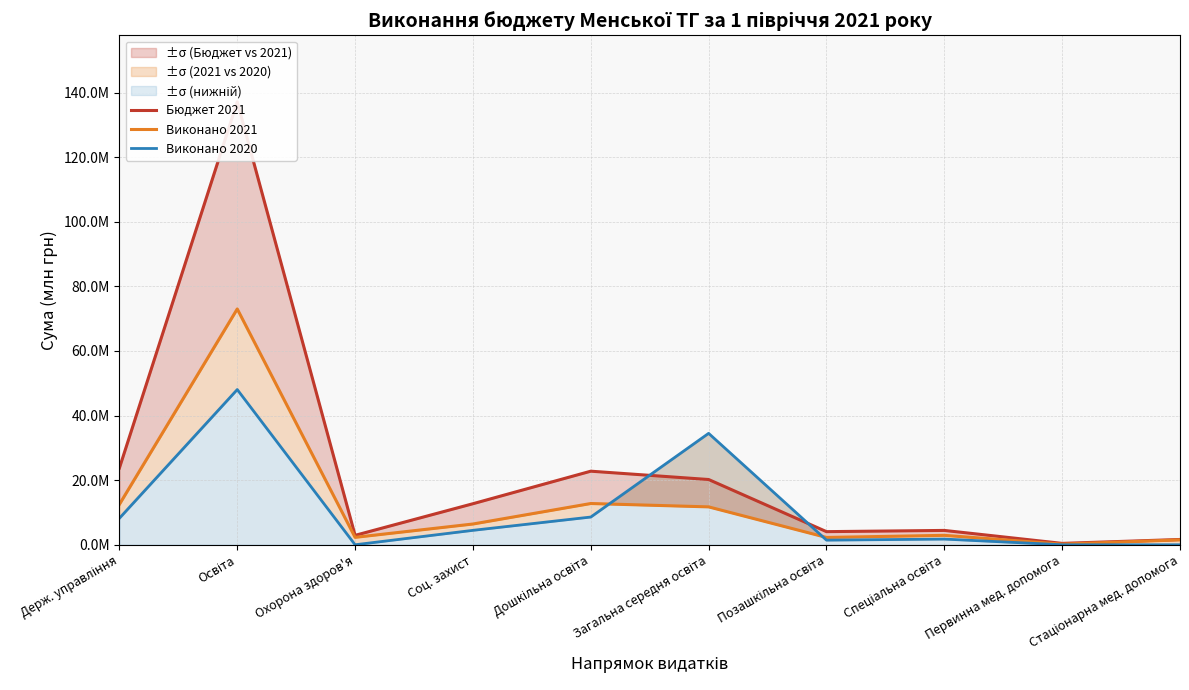

At which category does Виконано 2021 reach its first local valley?

Охорона здоров'я